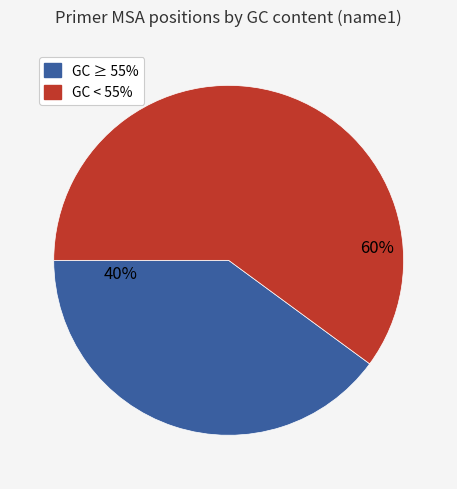

To the nearest percent, what is the difference between the largest and smallest slice percentages?

20%